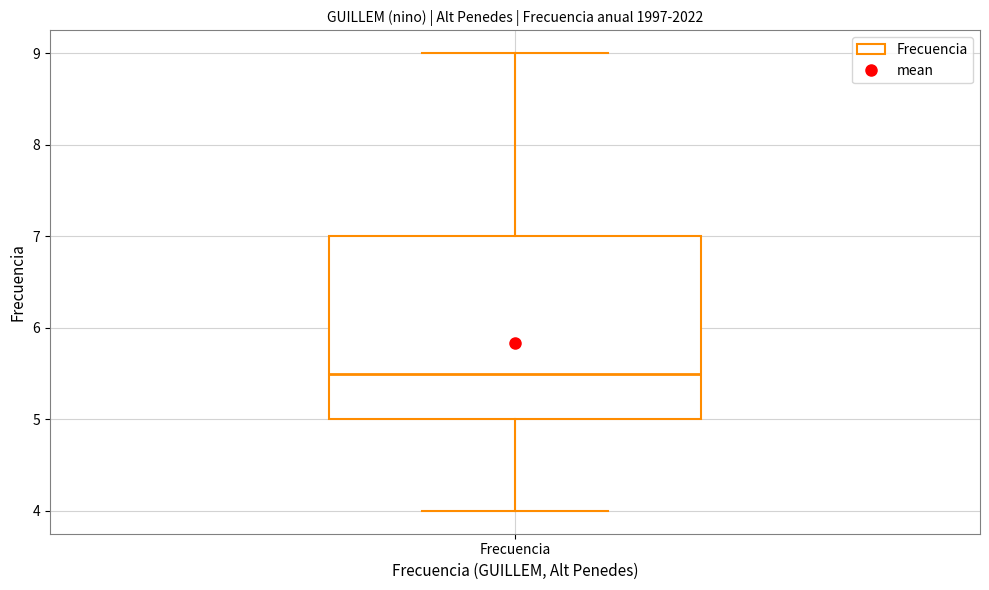

Read this box plot against the y-axis: the position of the median line, the range covered by the box, and the ends of both whiskers. The values are not printed on the chart, so give them approximately, as read against the axis.

median 5.5, box 5.0 to 7.0, whiskers 4.0 to 9.0